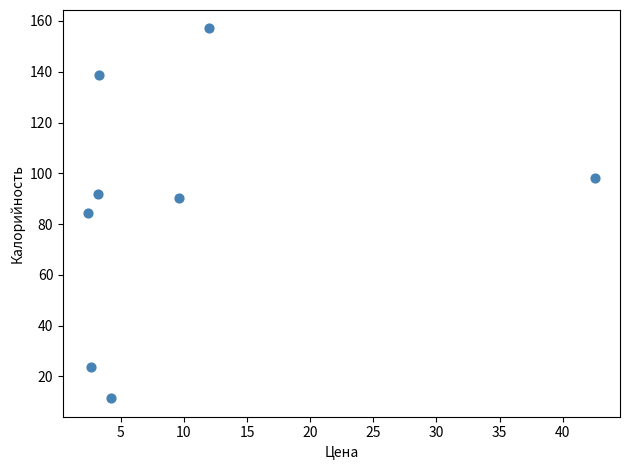

What is the average X value?

10.0